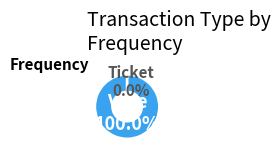

Which slice is the largest?

Vote